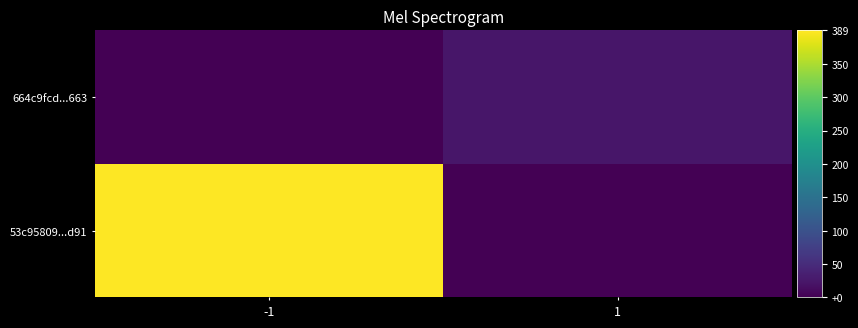

Between 1 and -1, which is larger?

-1